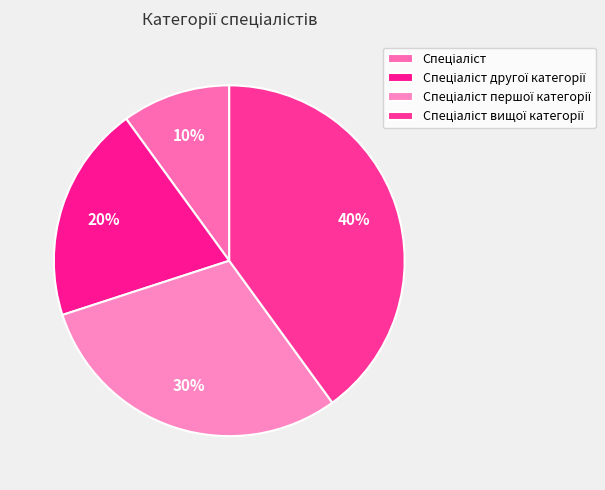

How many slices are in this pie chart?

4